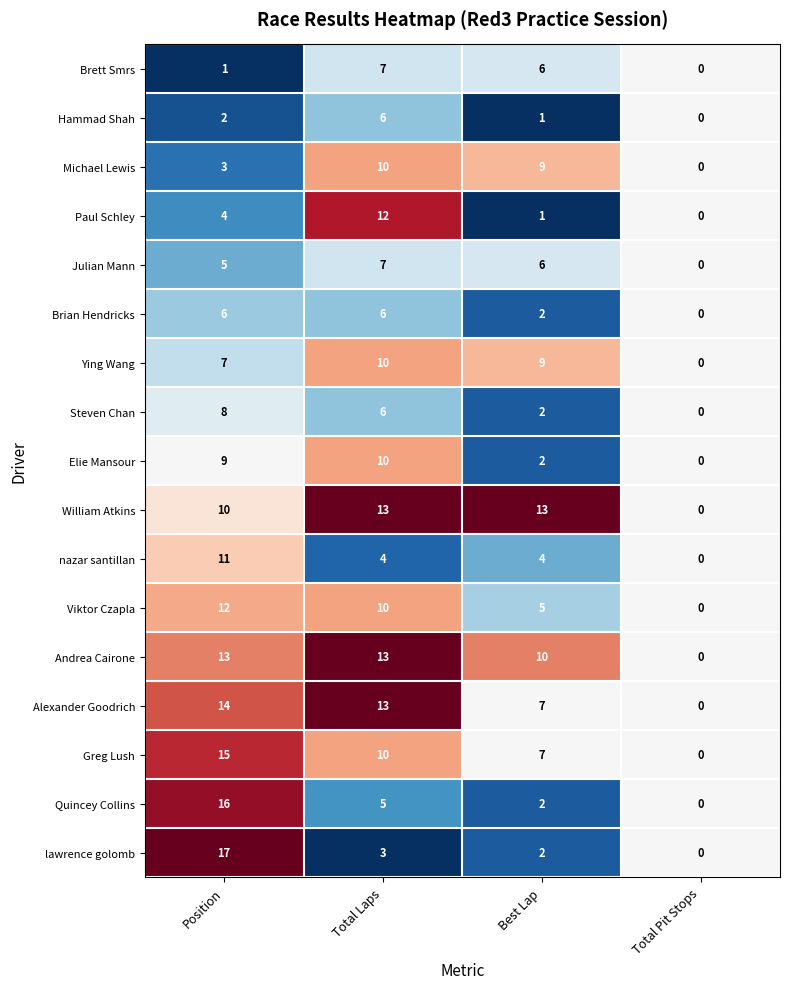

Which label corresponds to the smallest value in the chart?

Total Pit Stops